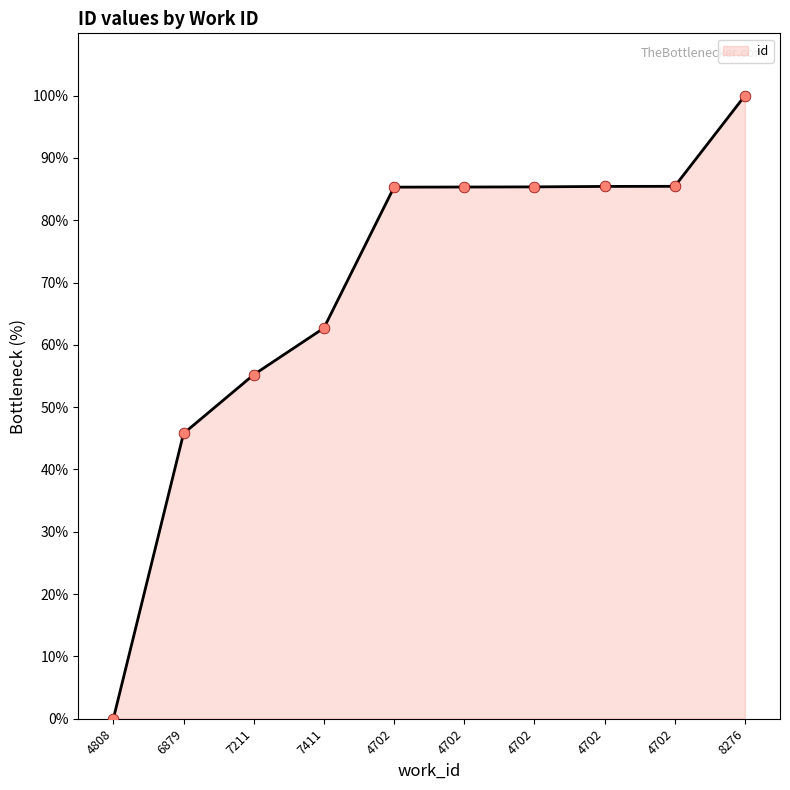

What is the change in value from 4702 to 4702?

+0.1